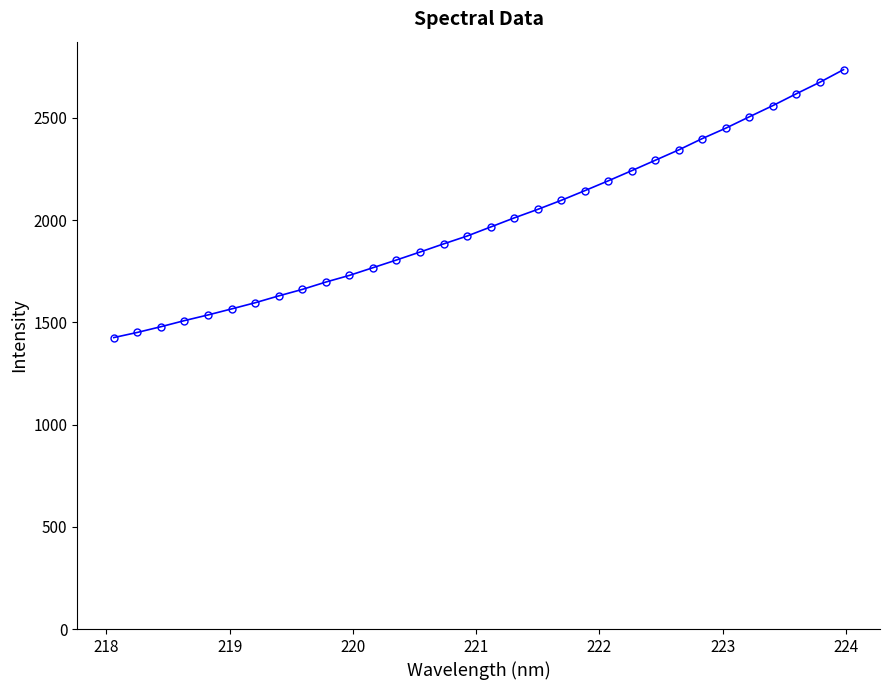

What is the smallest value displayed?

1425.8